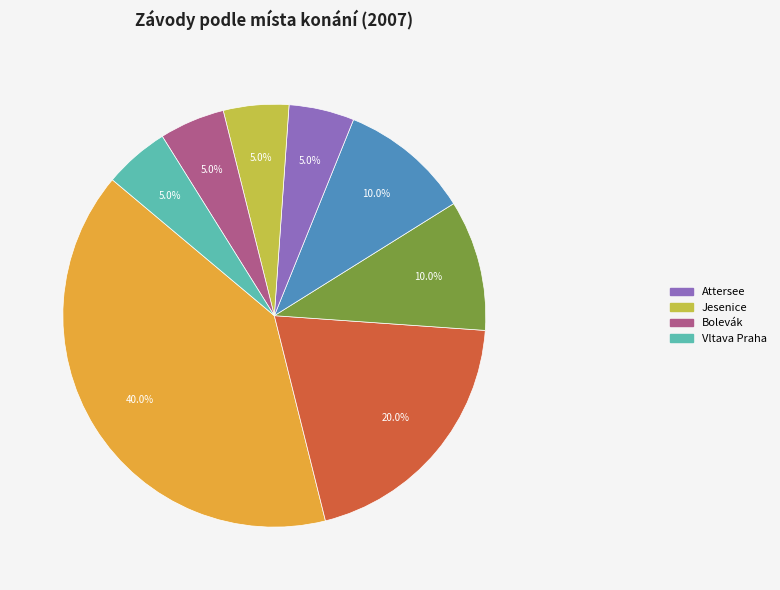

Is there any slice that represents more than half of the pie?

No